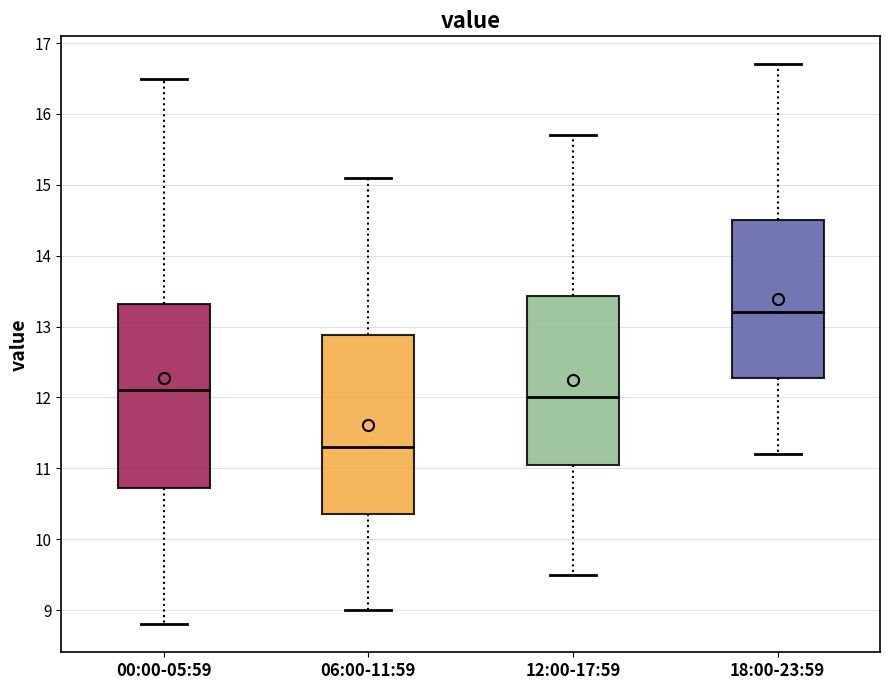

Which box has the lowest median line?

06:00-11:59